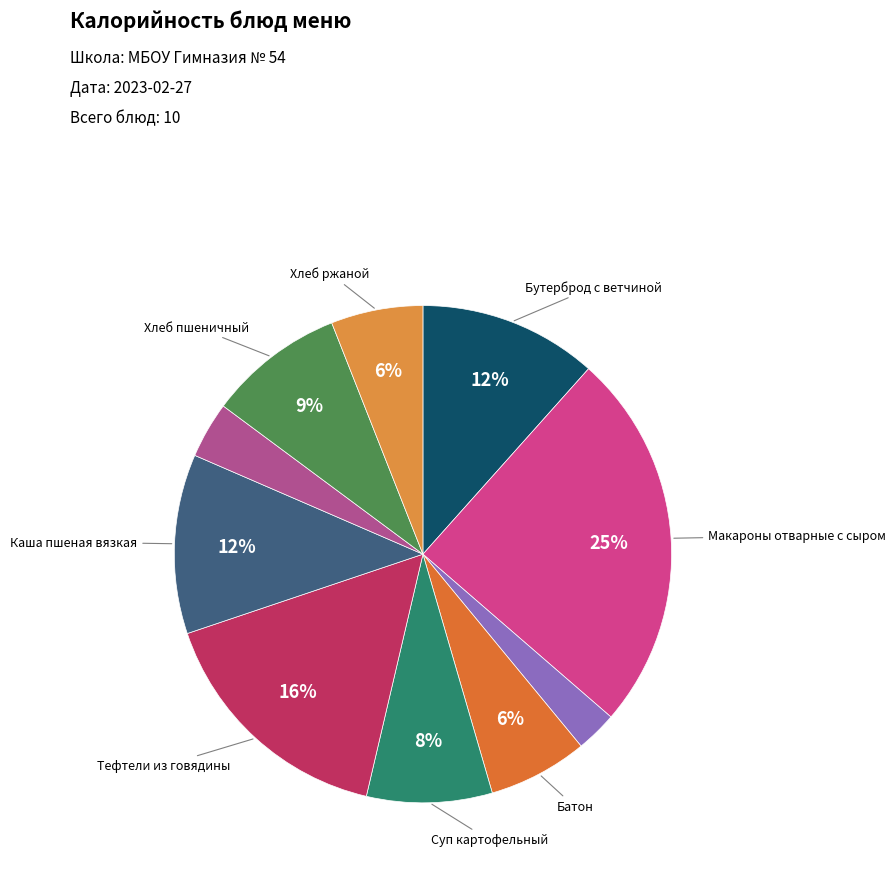

Rank the categories by value from highest to lowest.

Макароны отварные с сыром, Тефтели из говядины, Каша пшеная вязкая, Бутерброд с ветчиной, Хлеб пшеничный, Суп картофельный, Батон, Хлеб ржаной, Напиток из свежей ягод, Чай с лимоном